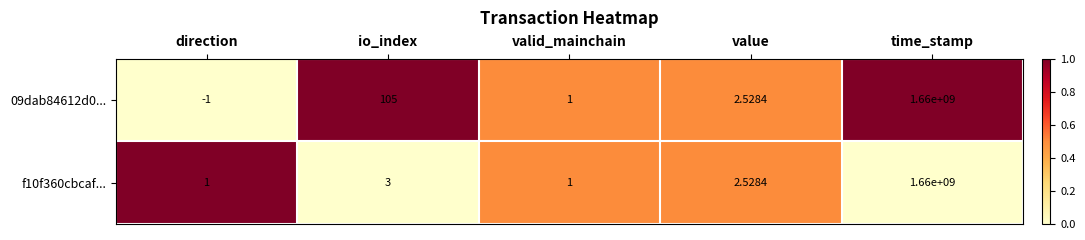

Is the value of 09dab84612d0... at direction greater than the value of f10f360cbcaf... at time_stamp?

No